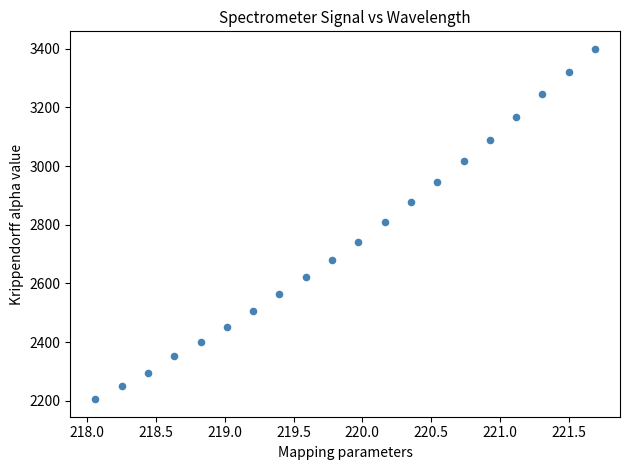

List the coordinates of all points as (Y, X) pairs, reading left to right.

(2205.7, 218.1)  (2250.7, 218.3)  (2295.5, 218.4)  (2352.0, 218.6)  (2400.1, 218.8)  (2451.5, 219.0)  (2504.8, 219.2)  (2563.1, 219.4)  (2621.6, 219.6)  (2681.1, 219.8)  (2742.8, 220.0)  (2808.4, 220.2)  (2877.2, 220.4)  (2945.8, 220.5)  (3016.7, 220.7)  (3087.3, 220.9)  (3166.1, 221.1)  (3244.3, 221.3)  (3321.4, 221.5)  (3399.6, 221.7)